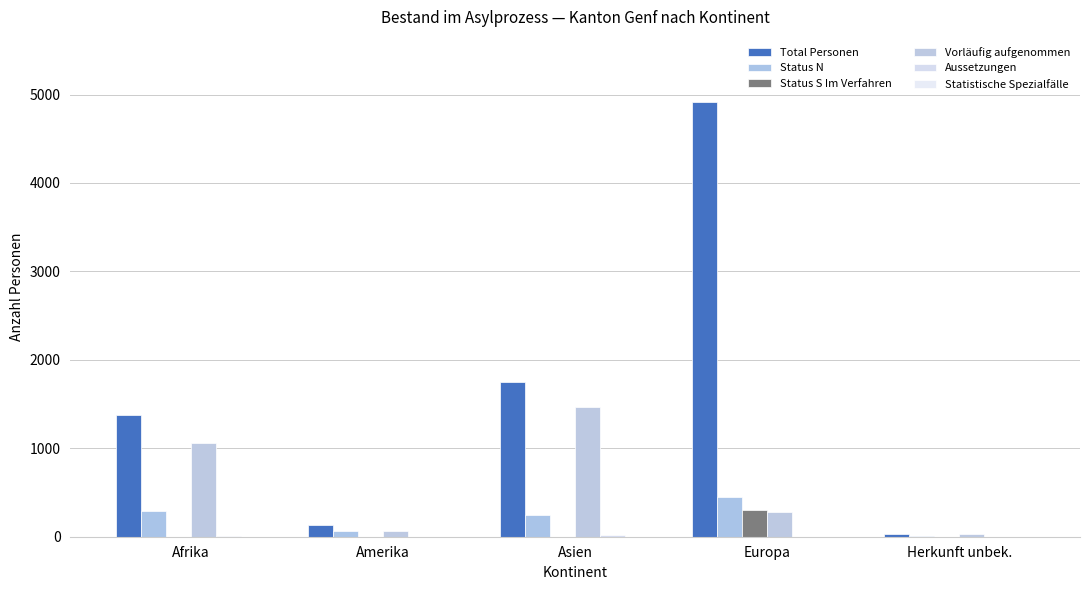

How many groups of bars are there?

5